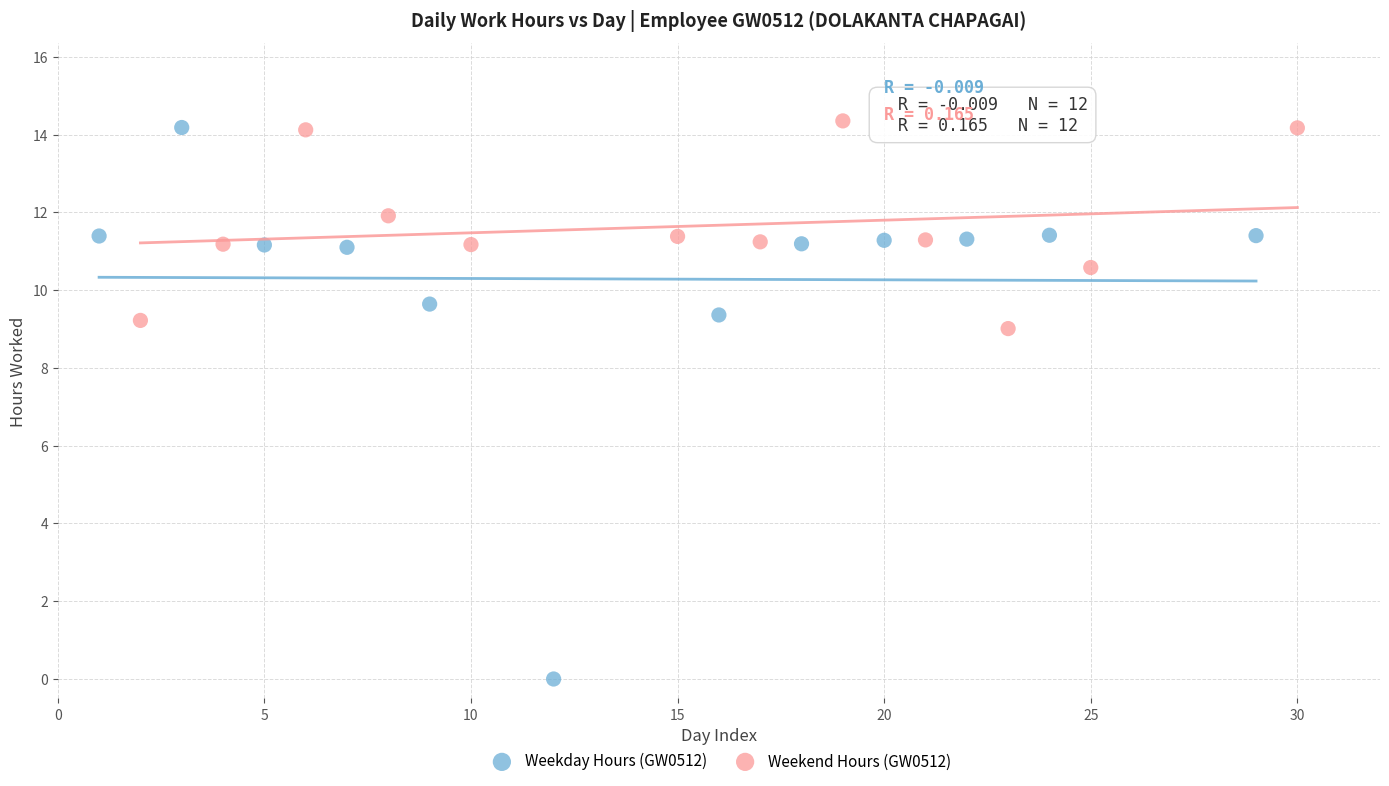

What are all the series names shown in the legend?

Weekday Hours (GW0512), Weekend Hours (GW0512)